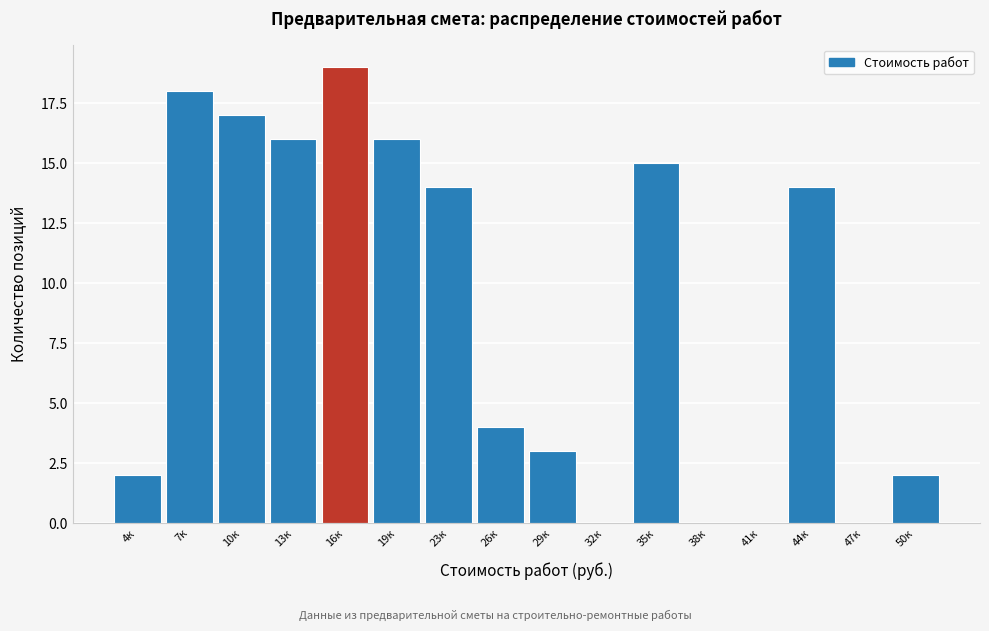

Reading left to right, extract all data points from this chart.

4к=2	7к=18	10к=17	13к=16	16к=19	19к=16	23к=14	26к=4	29к=3	32к=0	35к=15	38к=0	41к=0	44к=14	47к=0	50к=2